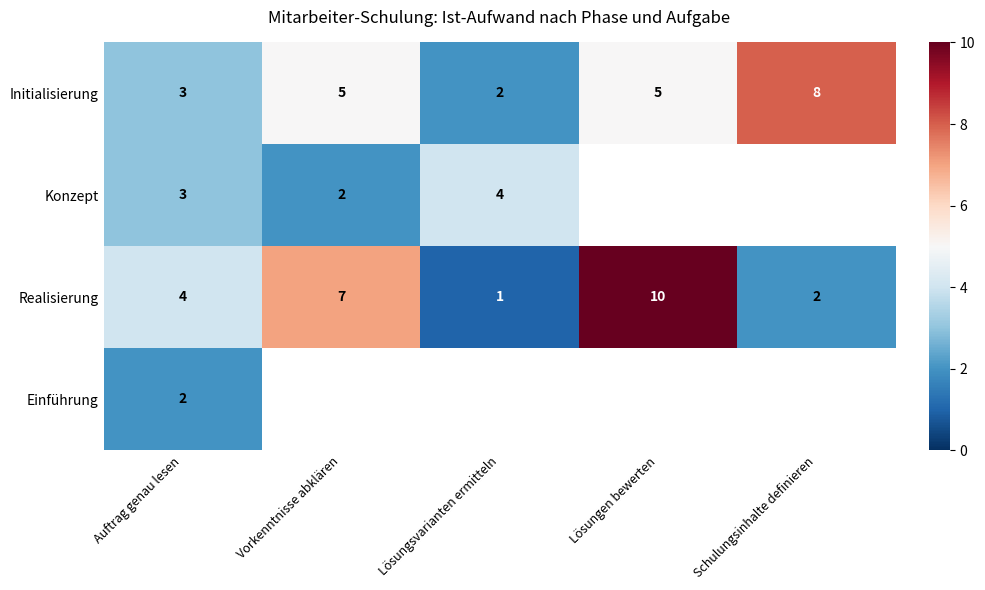

How many data points does each series have?

5